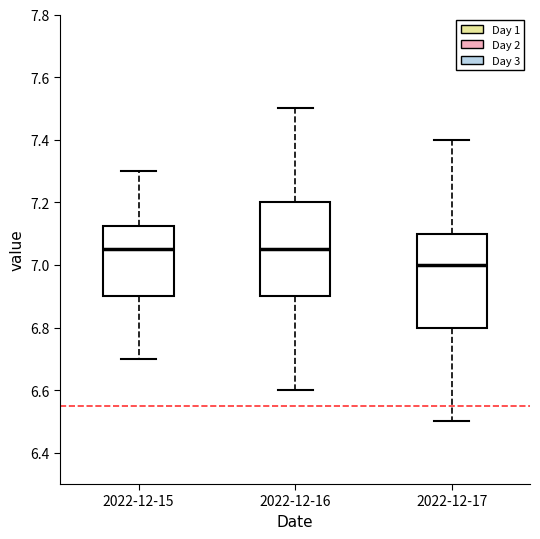

Reading left to right, read every box against the y-axis: the position of its median line, the range the box covers, and the ends of its whiskers. The values are not printed on the chart, so give them approximately, as read against the axis.

2022-12-15: median 7.06, box 6.90 to 7.12, whiskers 6.70 to 7.30
2022-12-16: median 7.06, box 6.90 to 7.20, whiskers 6.60 to 7.50
2022-12-17: median 7.00, box 6.80 to 7.10, whiskers 6.50 to 7.40